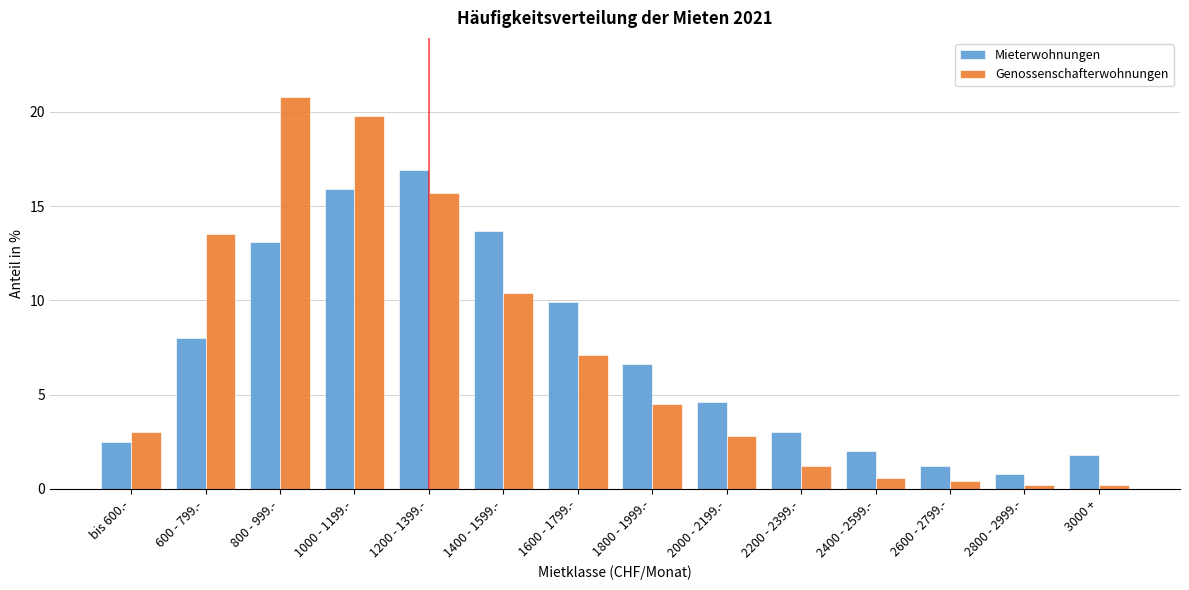

Reading right to left, what are all the values shown in this chart?

Mieterwohnungen: 3000 +=1.8	2800 - 2999.-=0.8	2600 - 2799.-=1.2	2400 - 2599.-=2.0	2200 - 2399.-=3.0	2000 - 2199.-=4.6	1800 - 1999.-=6.6	1600 - 1799.-=9.9	1400 - 1599.-=13.7	1200 - 1399.-=16.9	1000 - 1199.-=15.9	800 - 999.-=13.1	600 - 799.-=8.0	bis 600.-=2.5
Genossenschafterwohnungen: 3000 +=0.2	2800 - 2999.-=0.2	2600 - 2799.-=0.4	2400 - 2599.-=0.6	2200 - 2399.-=1.2	2000 - 2199.-=2.8	1800 - 1999.-=4.5	1600 - 1799.-=7.1	1400 - 1599.-=10.4	1200 - 1399.-=15.7	1000 - 1199.-=19.8	800 - 999.-=20.8	600 - 799.-=13.5	bis 600.-=3.0